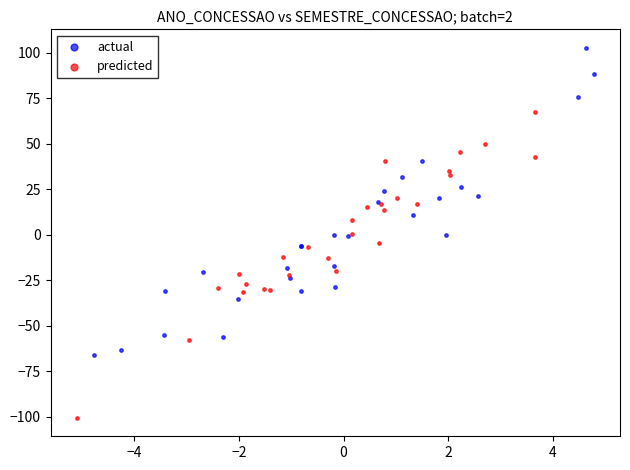

Which series contains the highest Y value?

actual